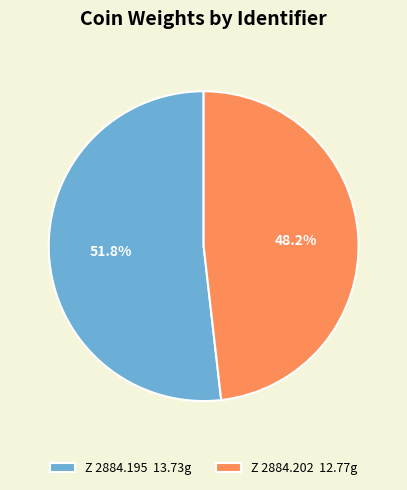

Is Z 2884.195 the majority of the pie?

Yes